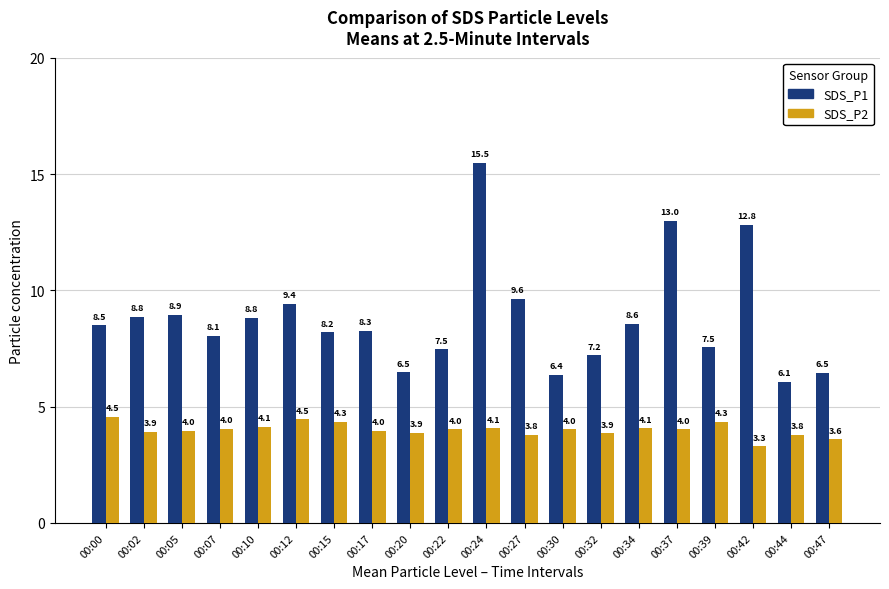

What is the sum of the SDS_P1 values at 00:30 and 00:07?

14.4